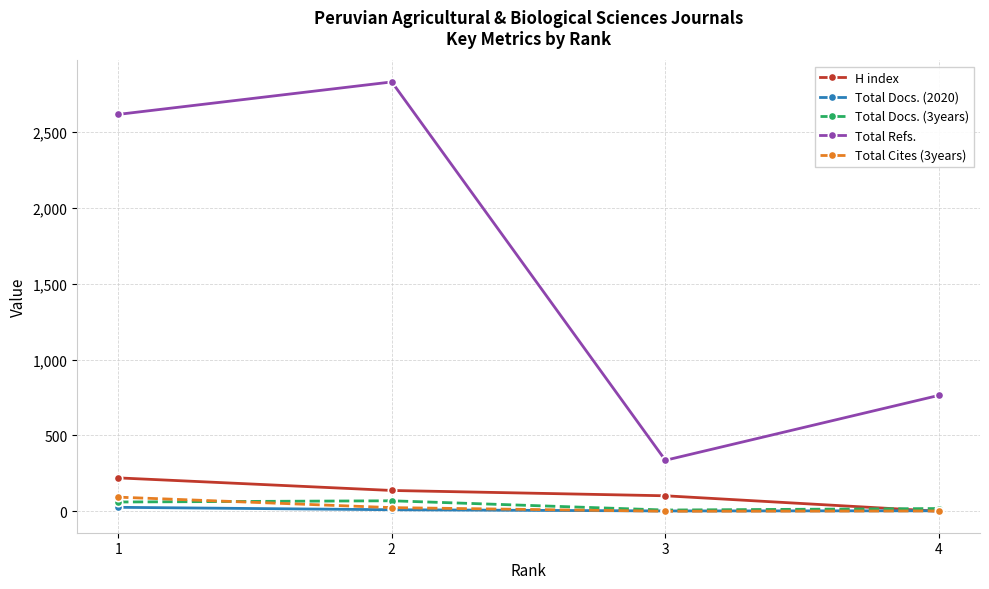

Is the value of Total Docs. (3years) at 2 greater than the value of Total Docs. (2020) at 4?

Yes